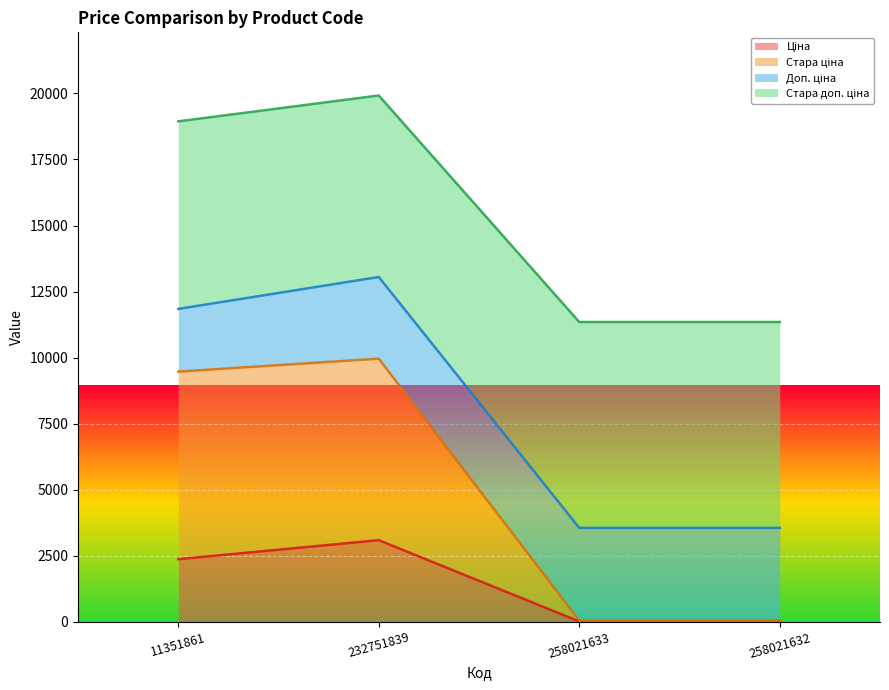

What is the total value across all series at 232751839?

19921.1